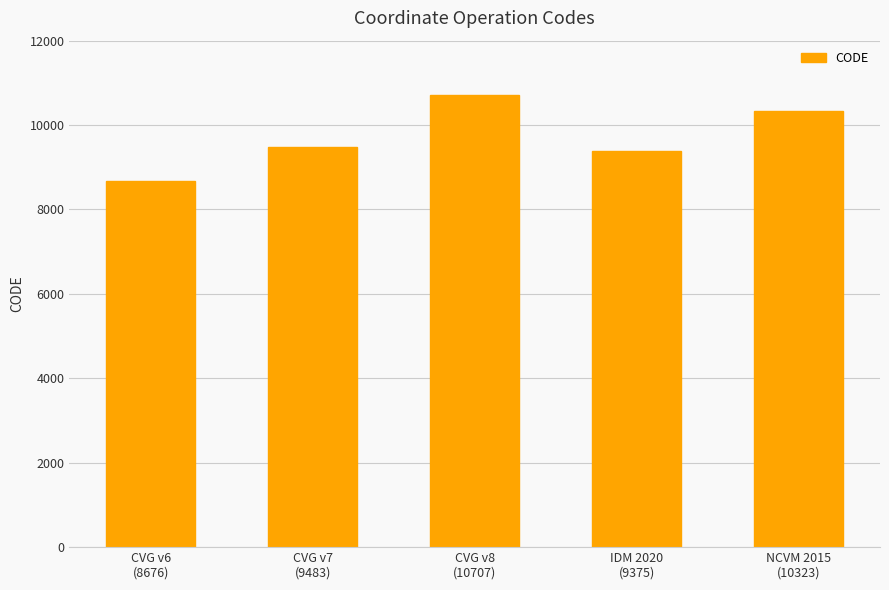

Rank the categories by value from highest to lowest.

CVG v8
(10707), NCVM 2015
(10323), CVG v7
(9483), IDM 2020
(9375), CVG v6
(8676)